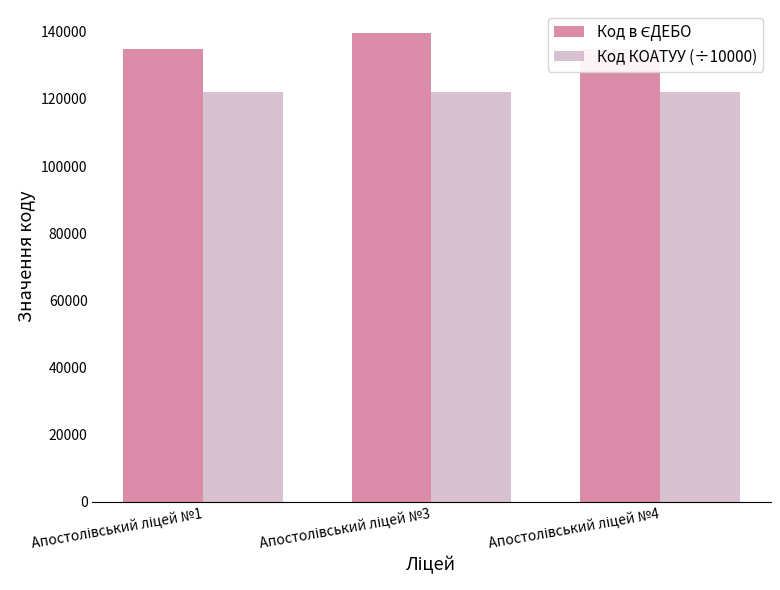

Are the bars grouped side by side (vs. stacked)?

Yes